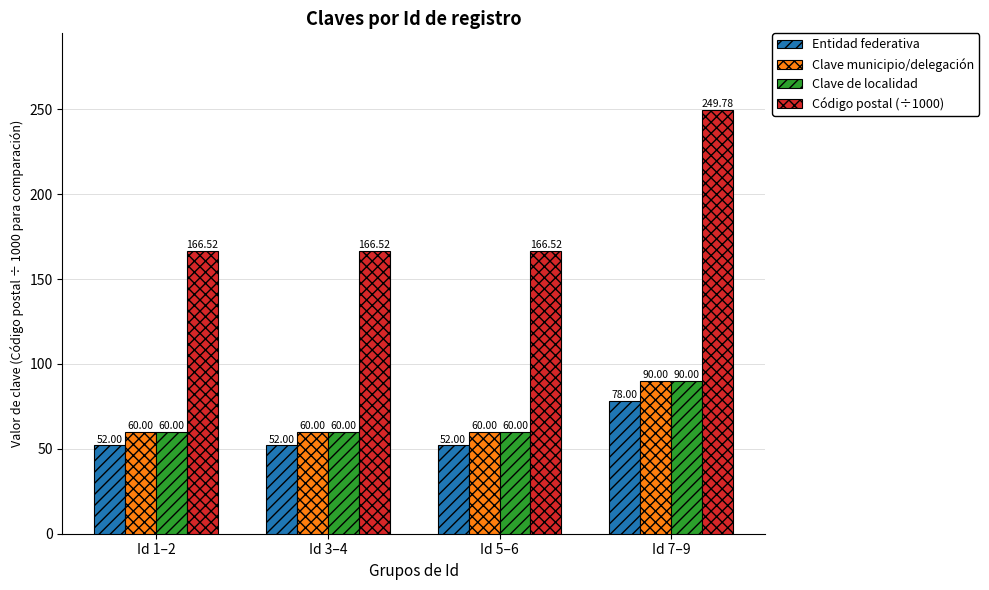

What is the spread (max minus min) of values at Id 7–9?

171.8